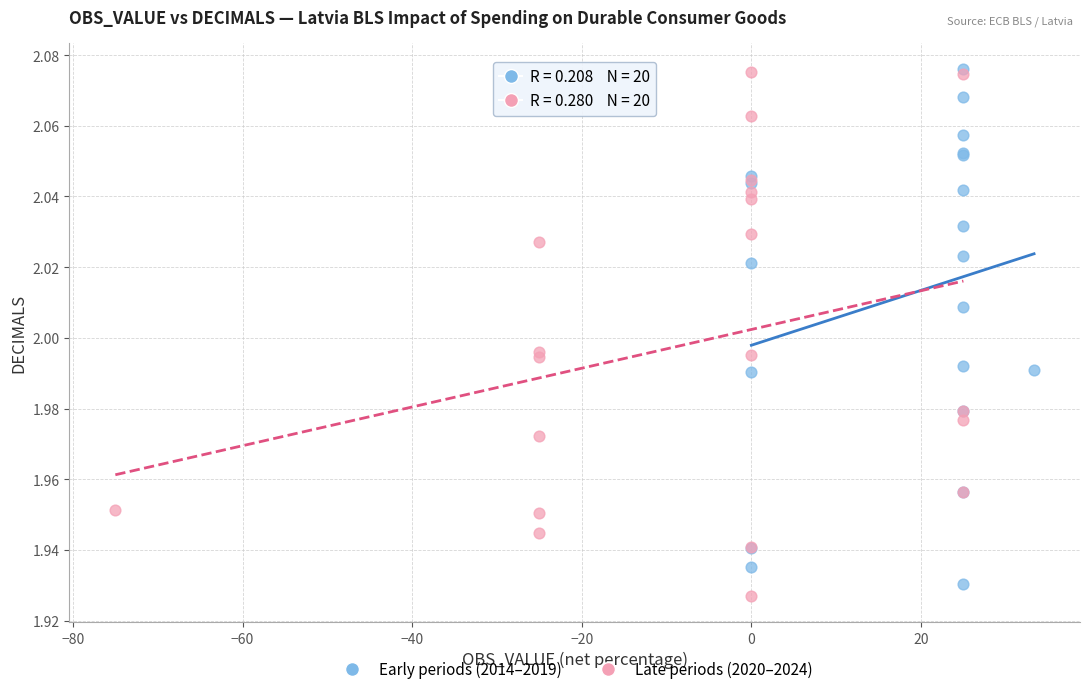

Which series contains the lowest Y value?

Late periods (2020–2024)